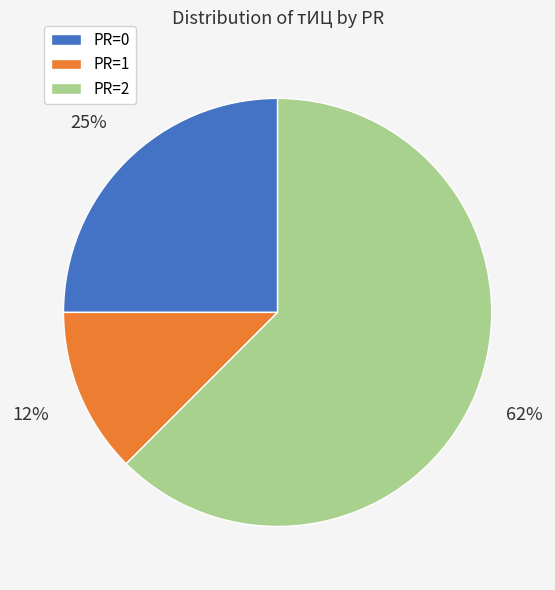

To the nearest percent, what is the average slice percentage?

33%